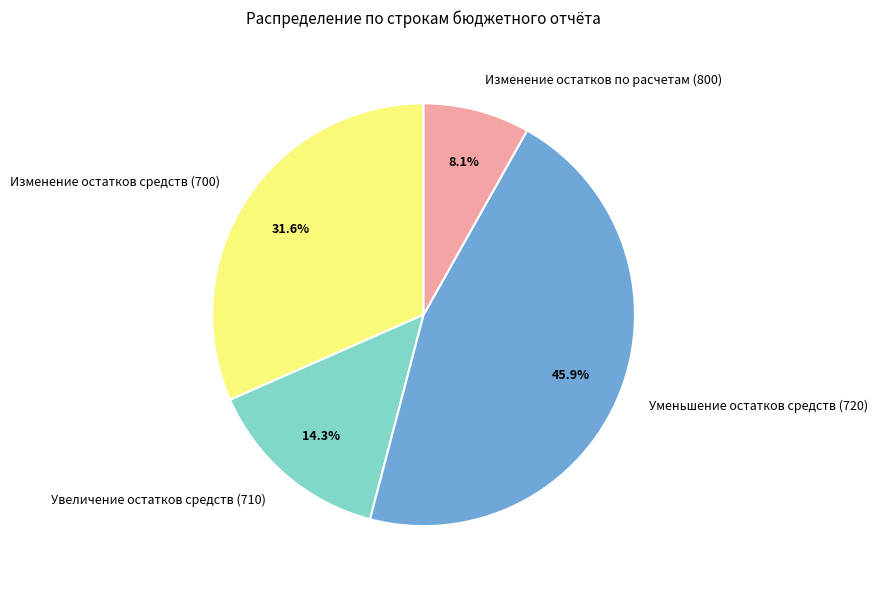

To the nearest percent, what is the combined percentage of Изменение остатков по расчетам (800) and Уменьшение остатков средств (720)?

54%